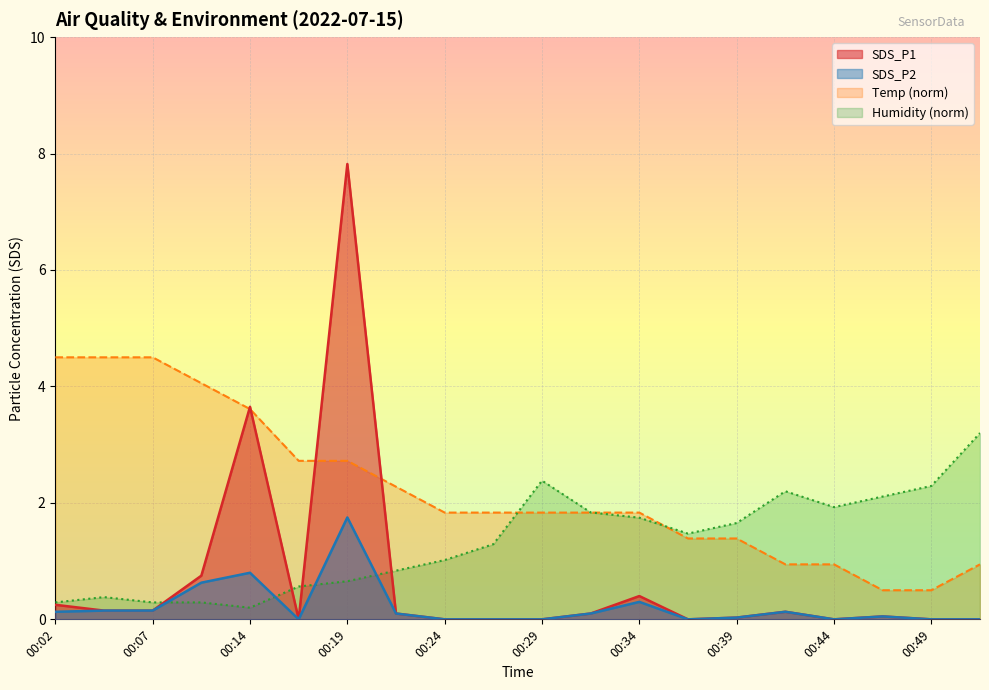

True or false: SDS_P1 has a value of 0.0 at 00:49.

True